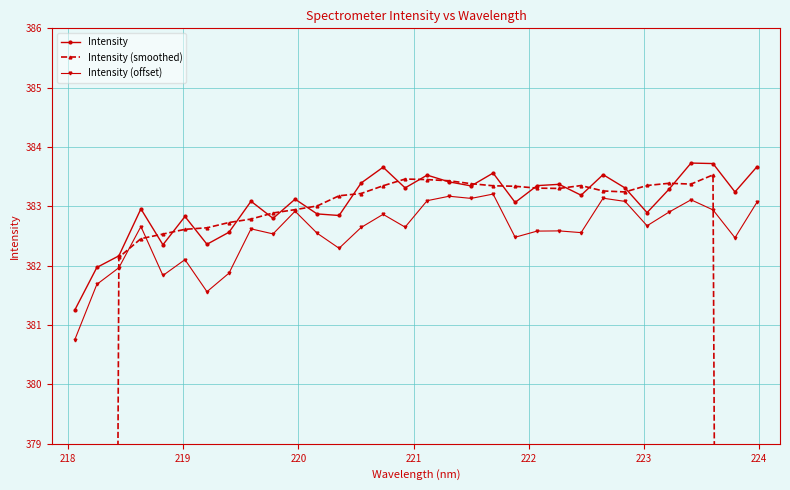

What is the value of the Intensity point at the 27th from the left?

382.9